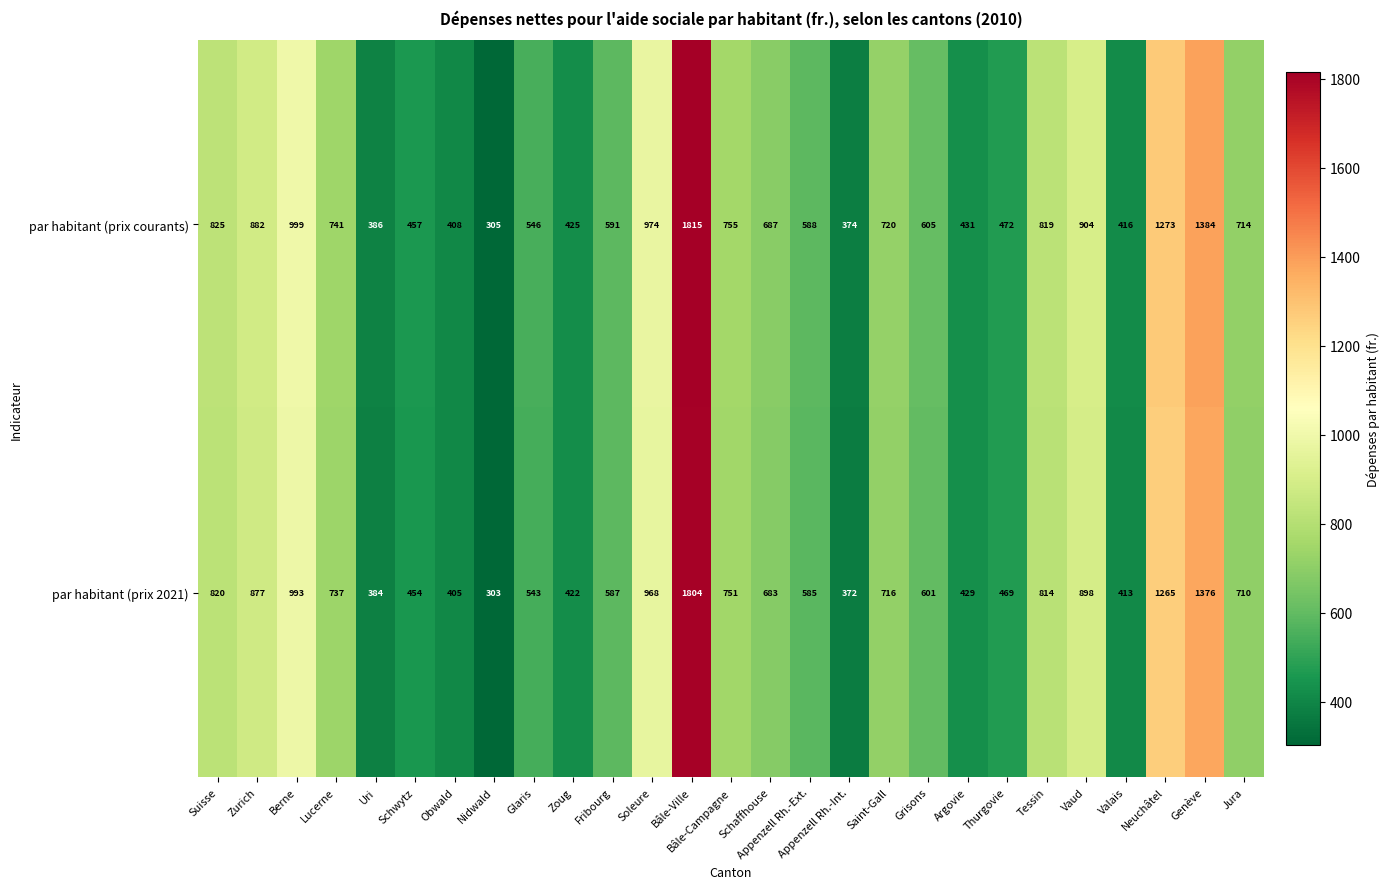

Which series has the largest range (max minus min)?

par habitant (prix courants)